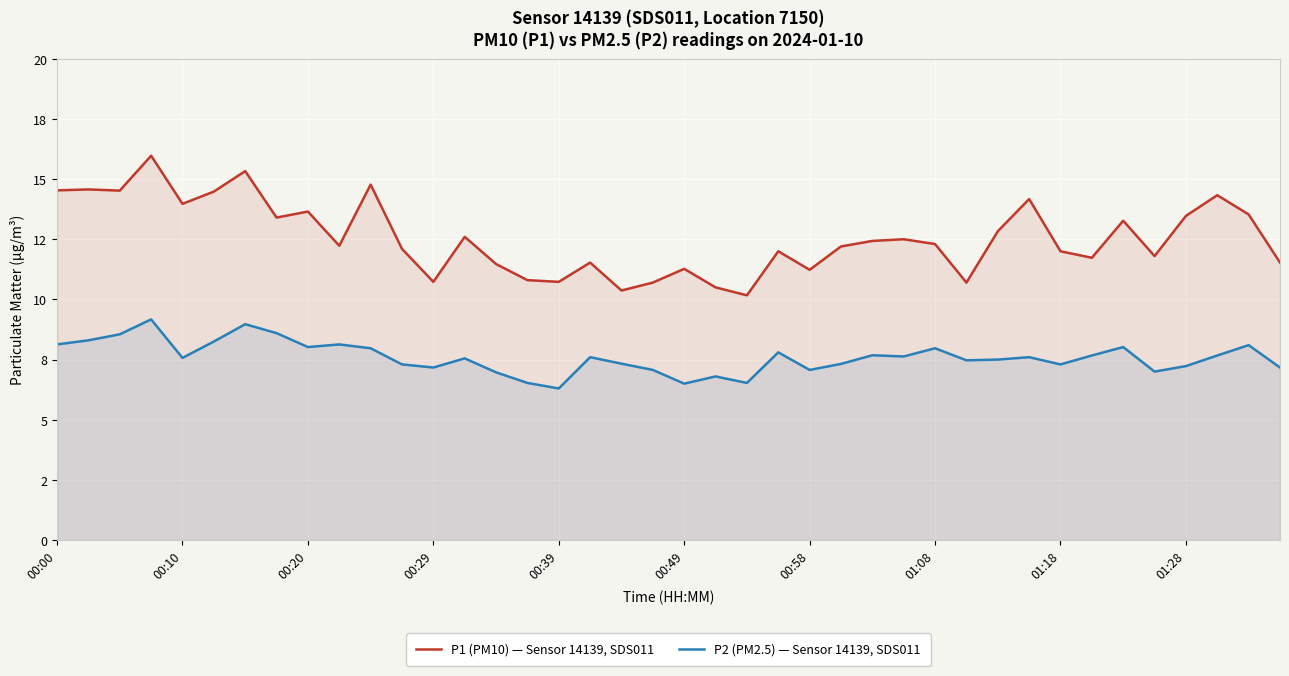

How many values in the P1 (PM10) — Sensor 14139, SDS011 series are below 12?

15